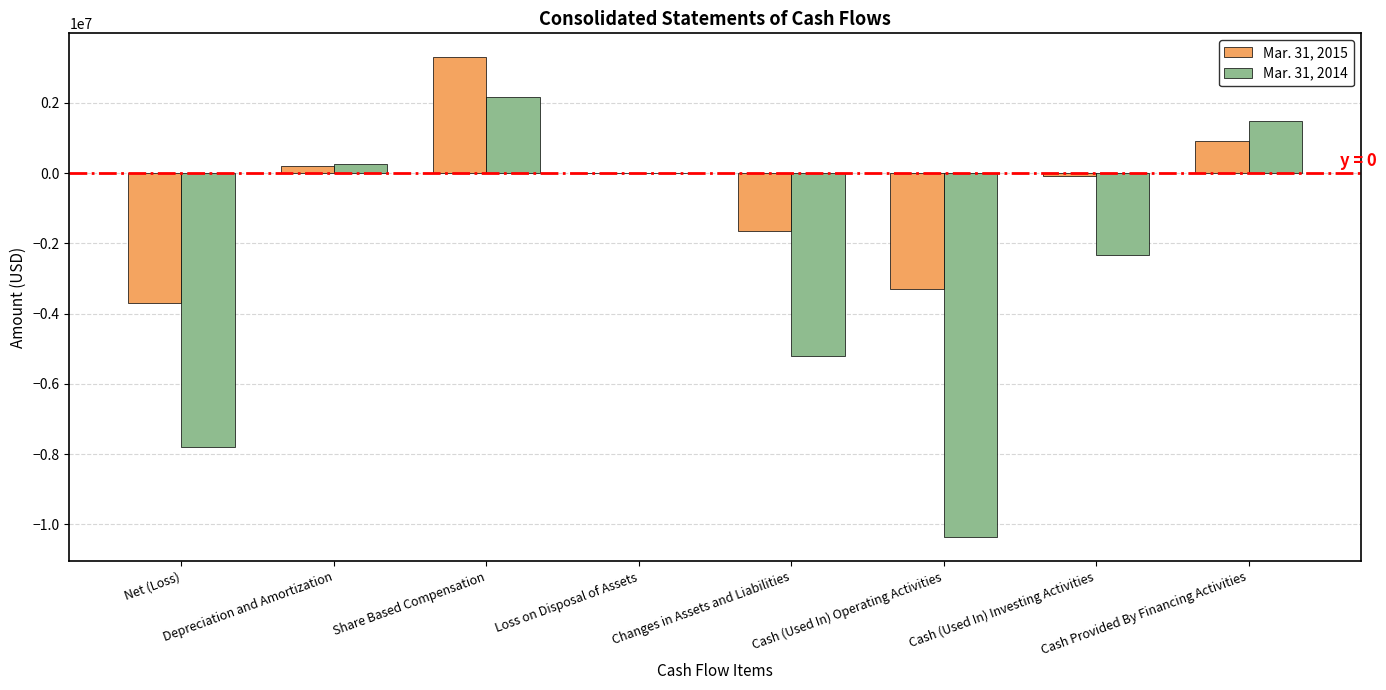

True or false: Mar. 31, 2014 has a value of 257761 at Depreciation and Amortization.

True